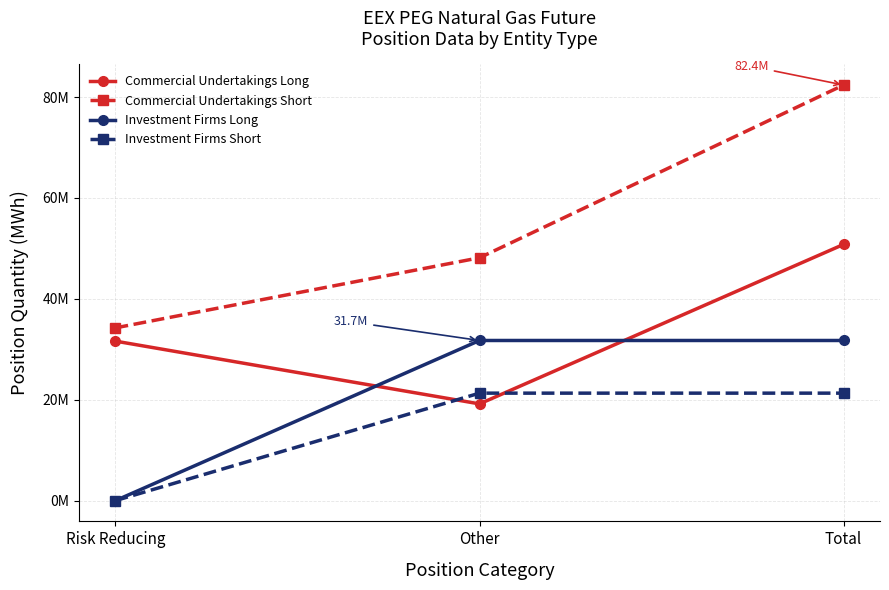

Is this an area chart (filled region under the line)?

No